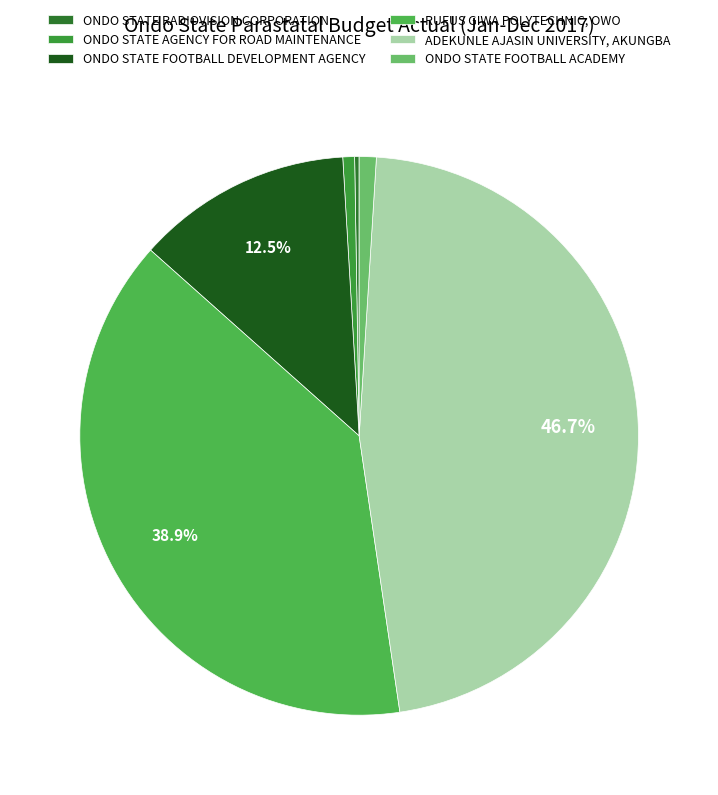

Which has a higher value, ONDO STATE AGENCY FOR ROAD MAINTENANCE or ONDO STATE FOOTBALL DEVELOPMENT AGENCY?

ONDO STATE FOOTBALL DEVELOPMENT AGENCY